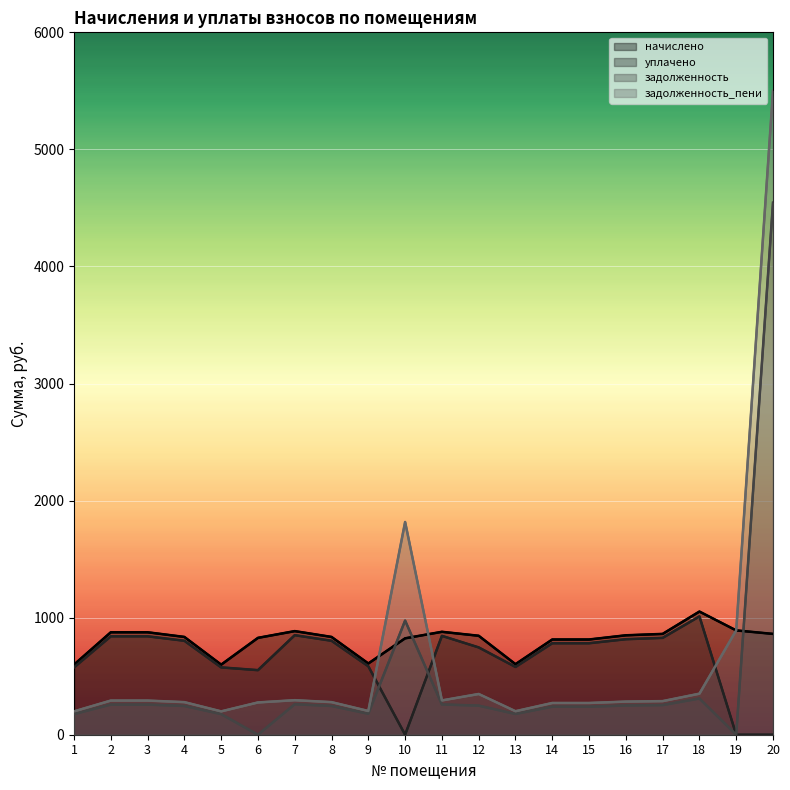

Which category has the highest value in the начислено series?

18